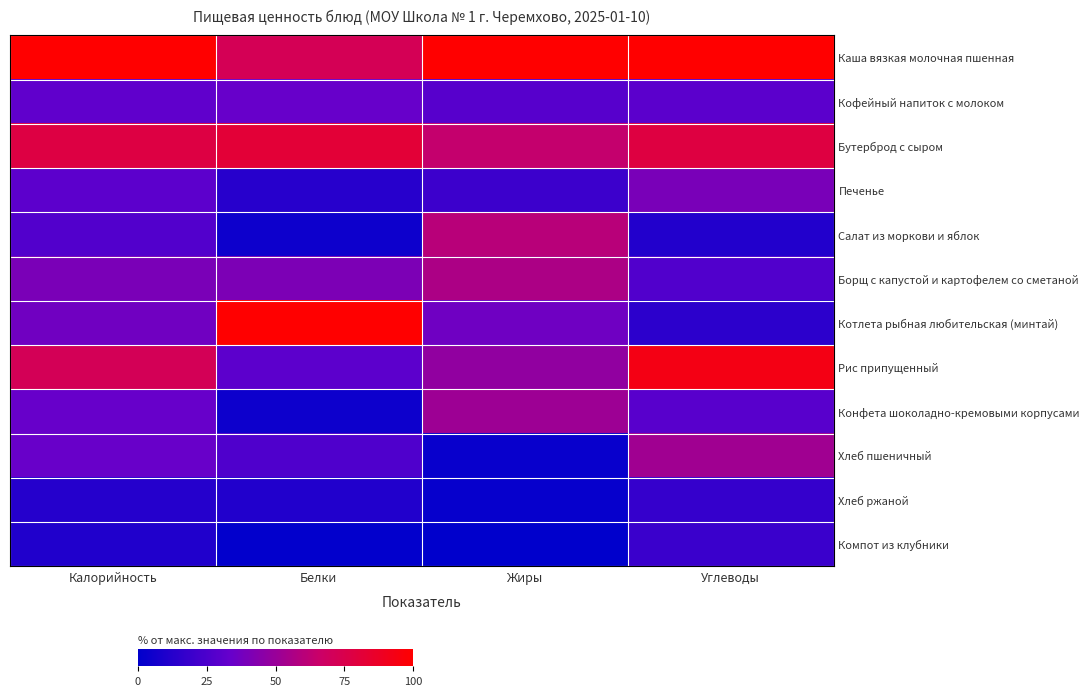

Which category has the highest value across all series?

Калорийность